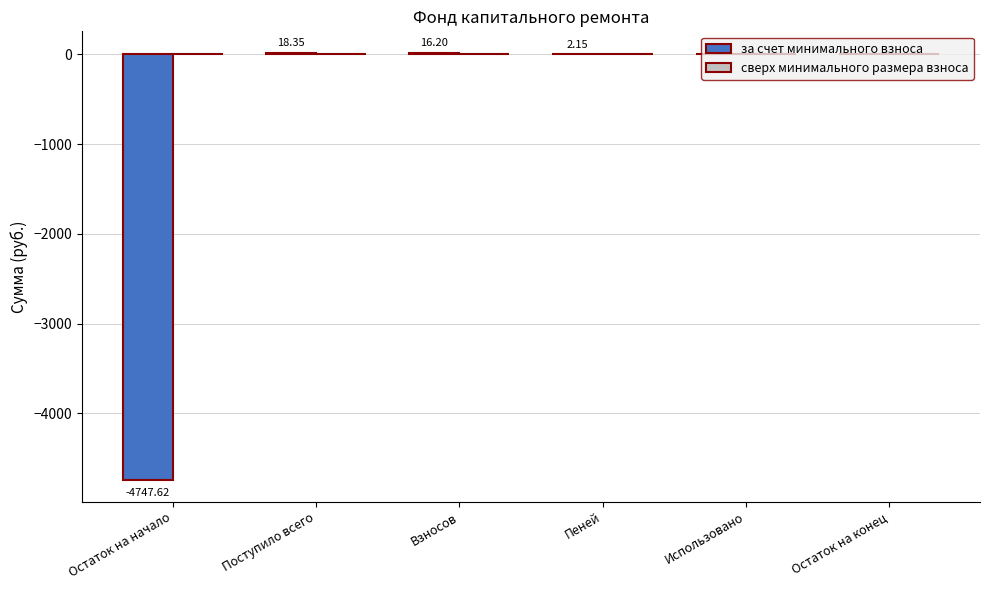

Which label corresponds to the largest value in the chart?

Поступило всего